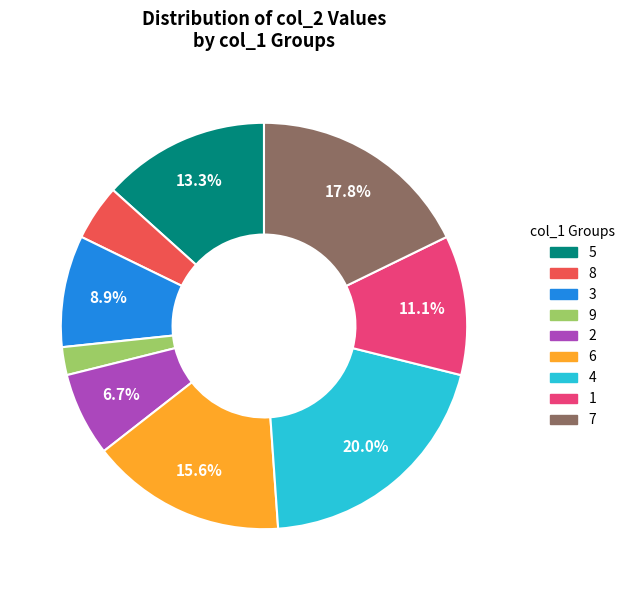

Approximately how many times larger is the value at 6 compared to 5?

1.2